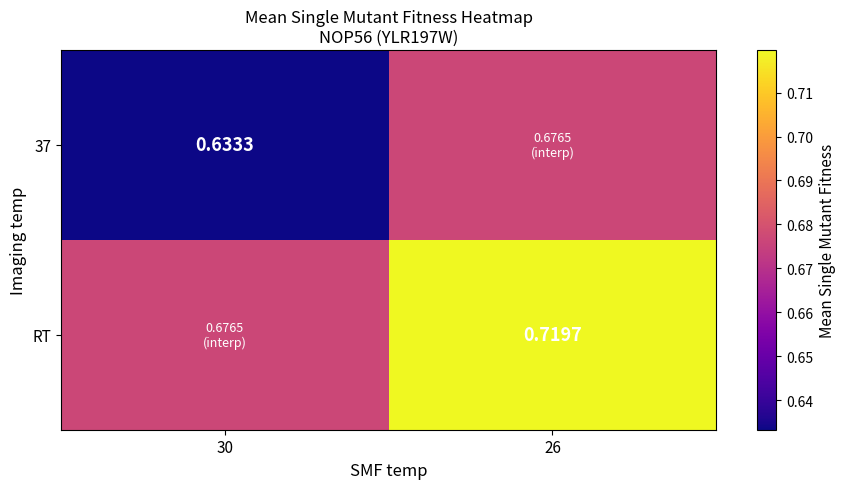

At which category is the sum across all series the highest?

26